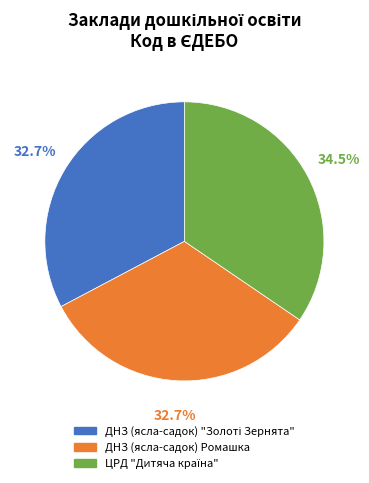

How many segments does this pie chart have?

3